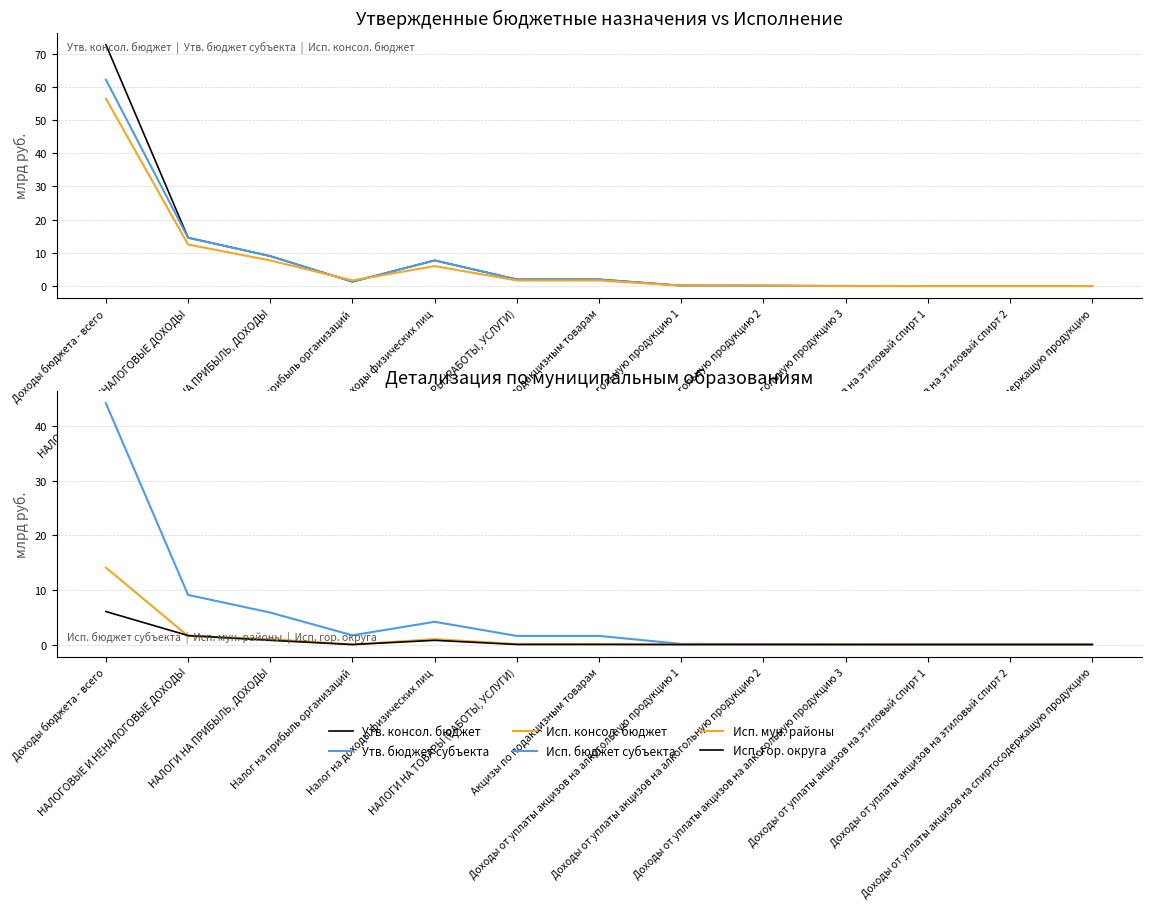

How many lines are shown in the chart?

6